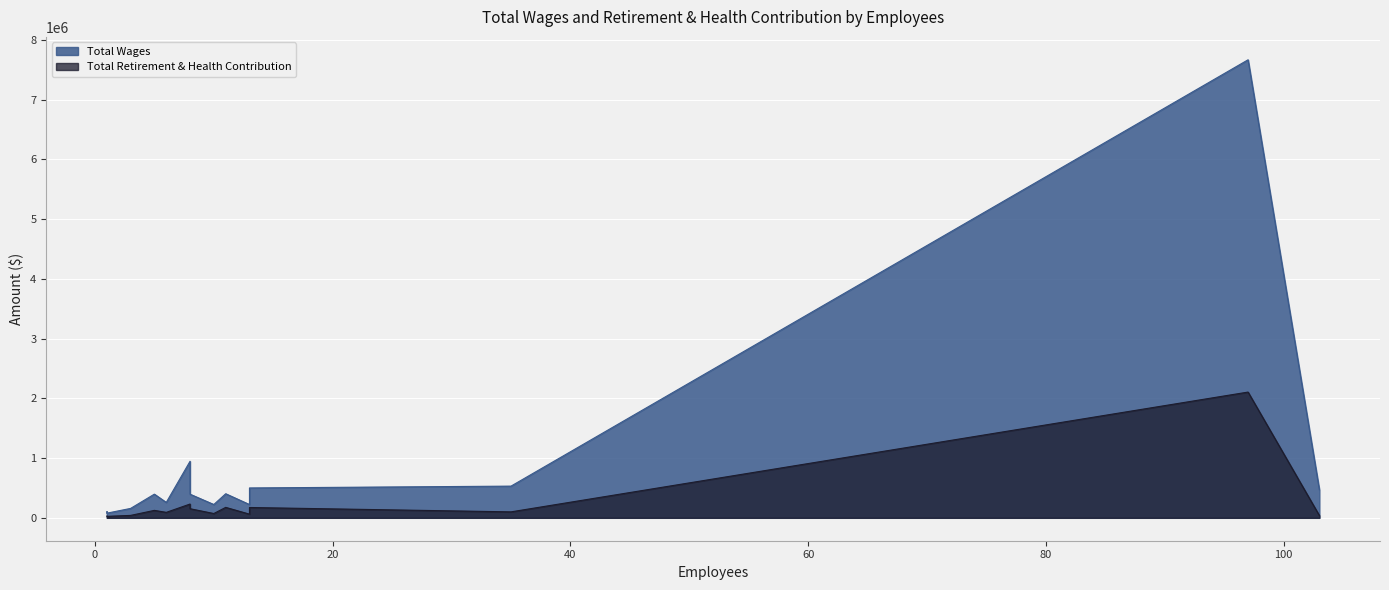

True or false: Total Wages and Total Retirement & Health Contribution intersect in this chart.

False